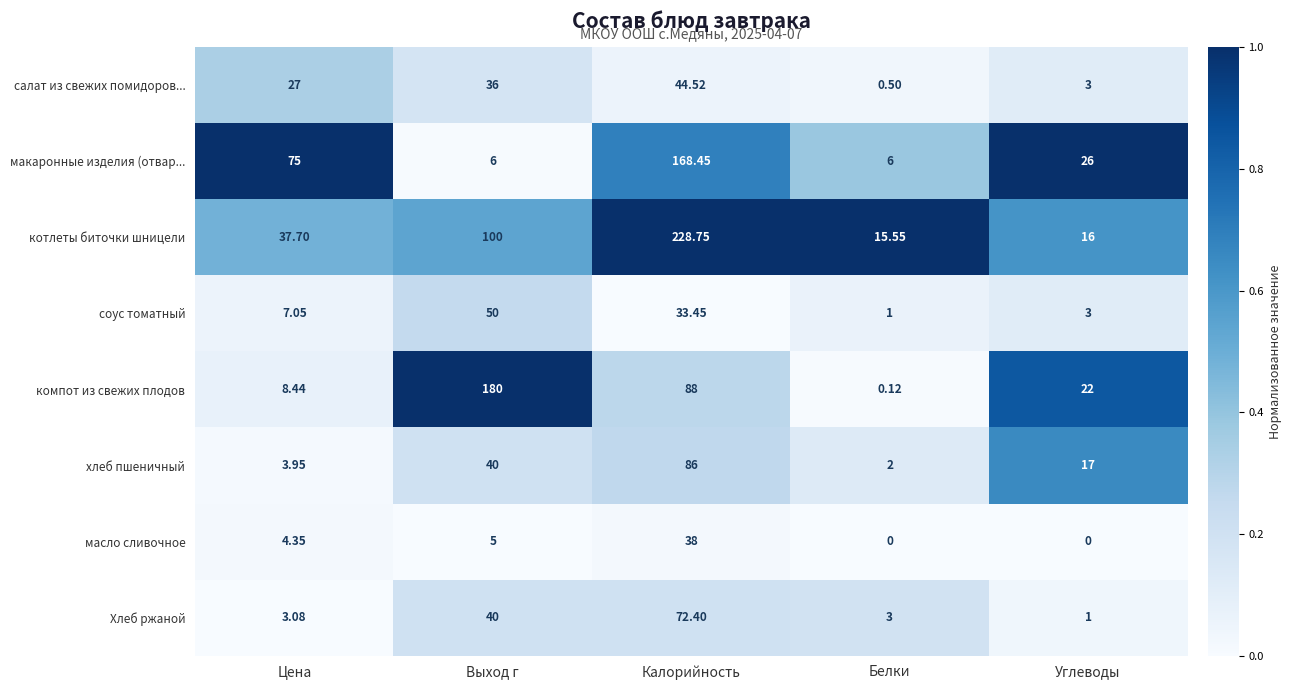

Where does the хлеб пшеничный series first go above 17?

Выход г